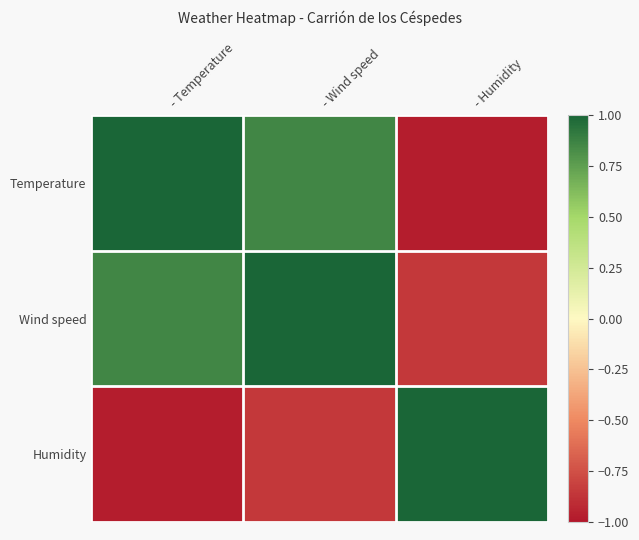

Reading left to right, what are all the values shown in this chart?

Temperature: - Temperature=1.0	- Wind speed=0.9	- Humidity=-1.0
Wind speed: - Temperature=0.9	- Wind speed=1.0	- Humidity=-0.9
Humidity: - Temperature=-1.0	- Wind speed=-0.9	- Humidity=1.0